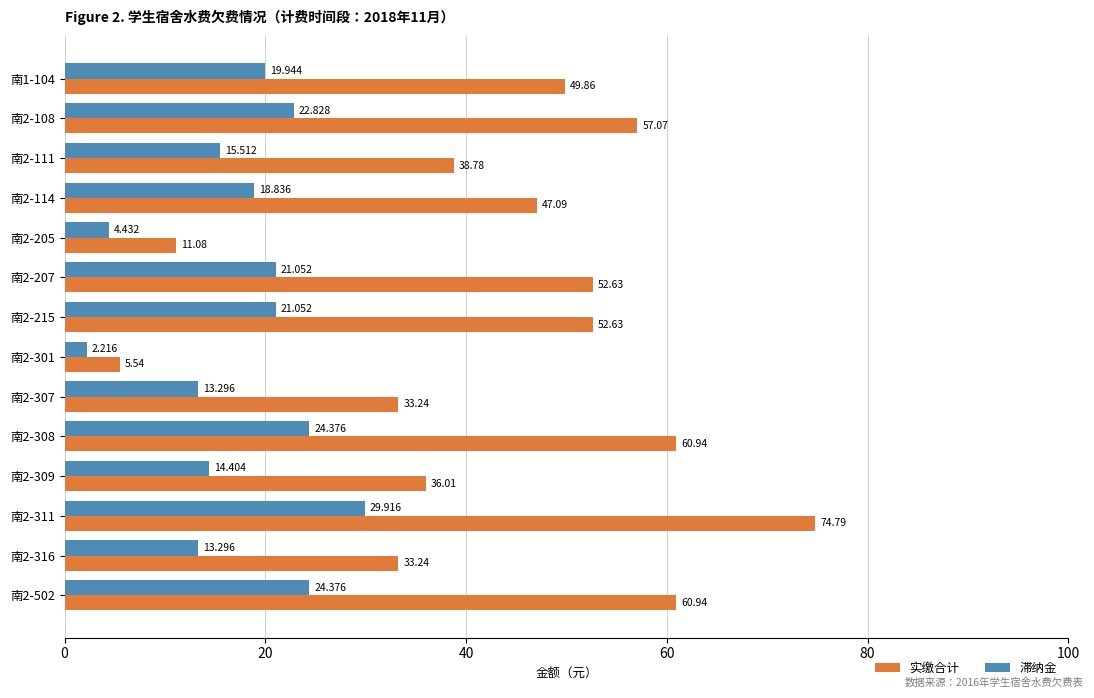

Rank the series by their average value, from highest to lowest.

实缴合计, 滞纳金